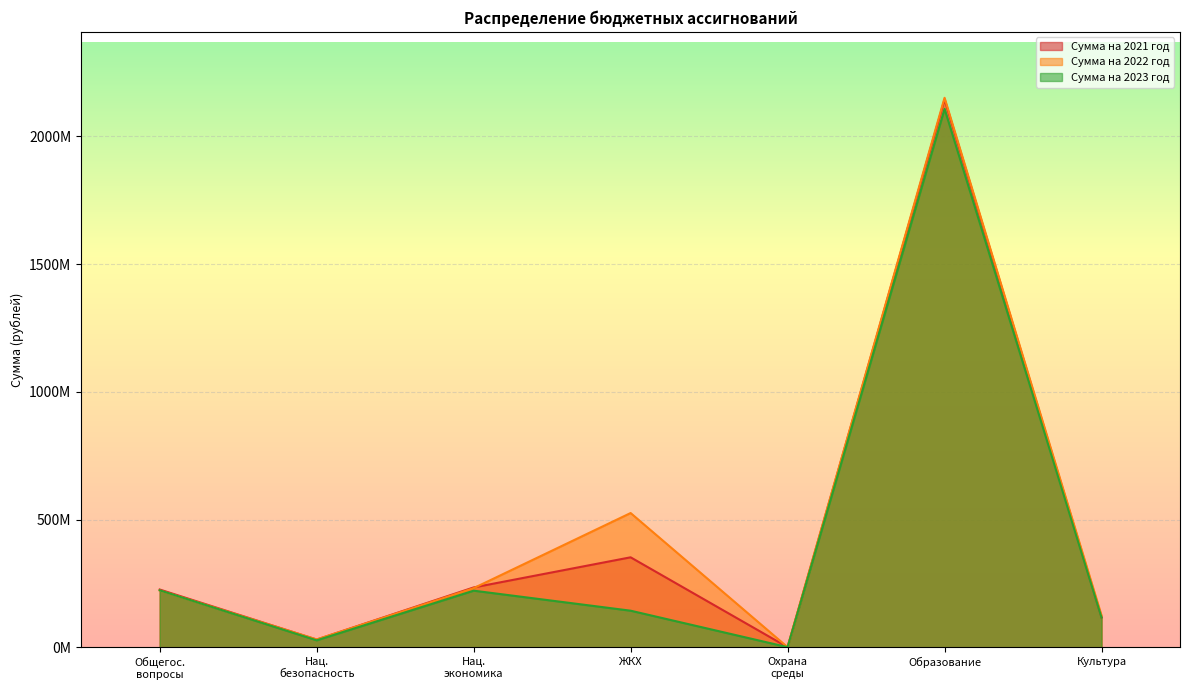

How many lines are shown in the chart?

3